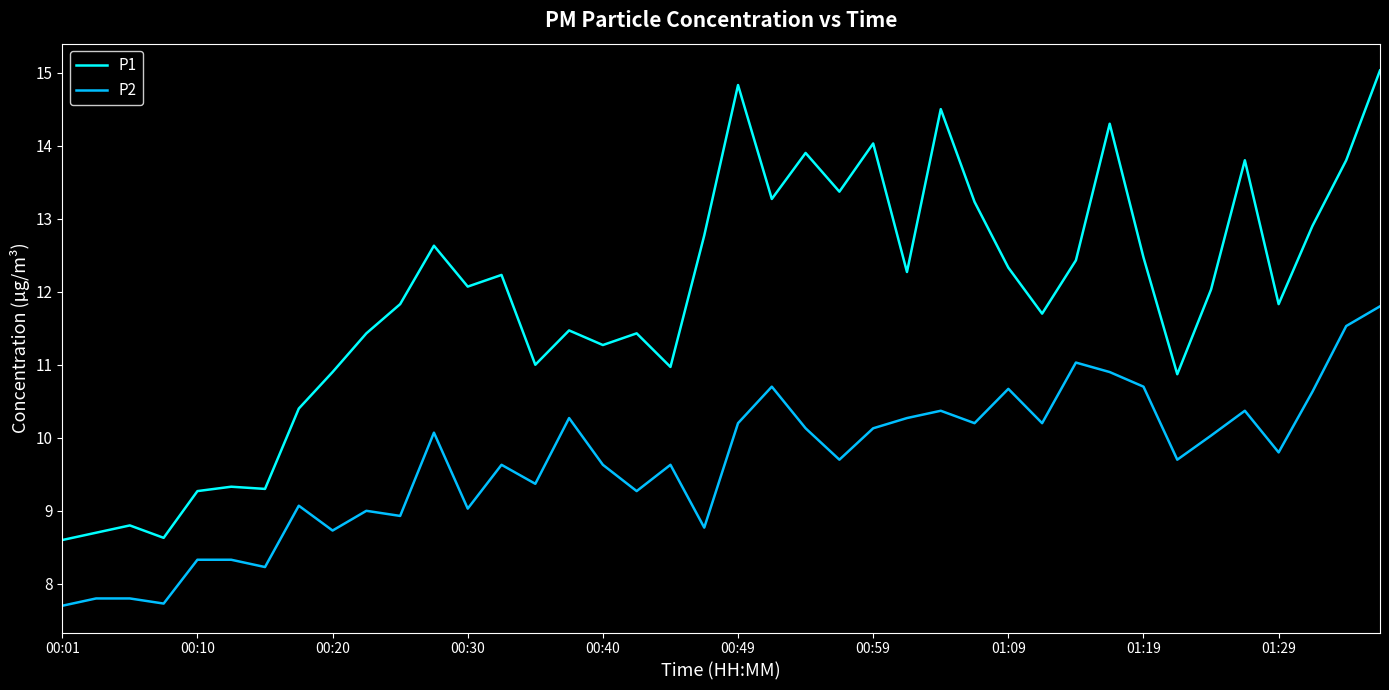

Which series has the largest total across all categories?

P1